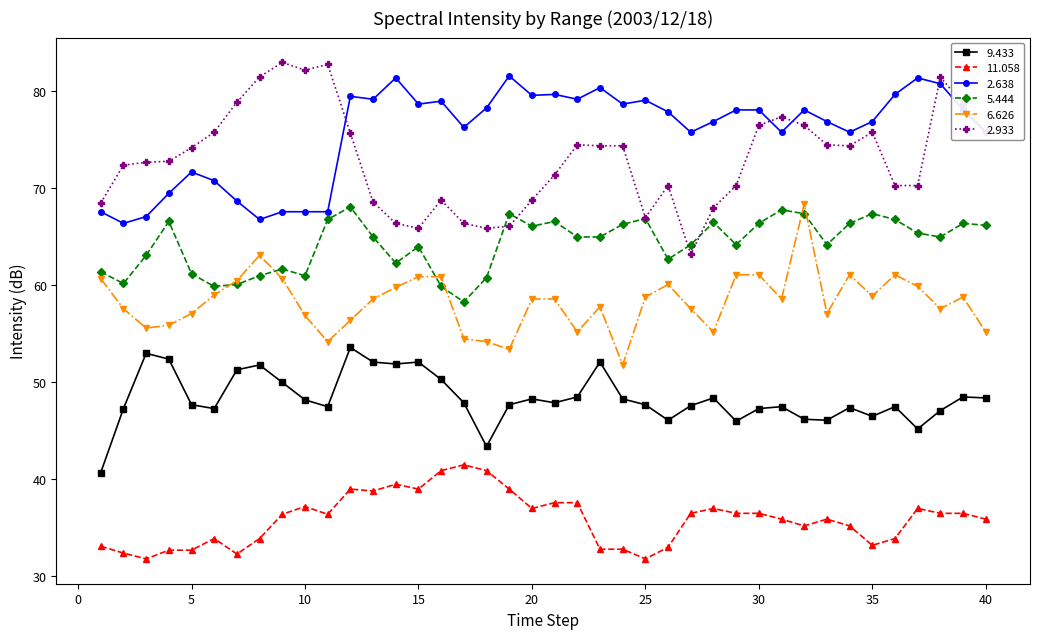

True or false: 6.626 has more than 0 interior local peaks.

True